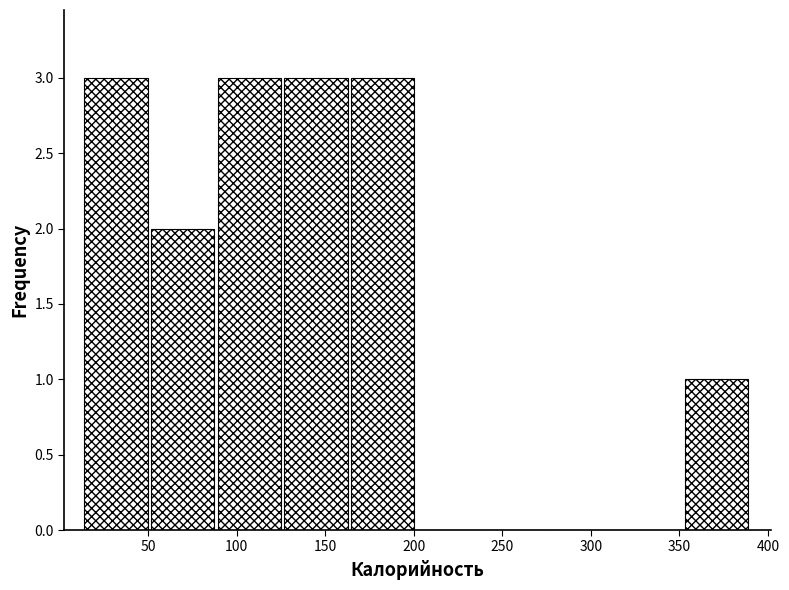

How tall is the bar that spans 355 to 390 on the x-axis? Neither the bar edges nor the heights are printed on the chart, so give them approximately, as read against the axes.

1